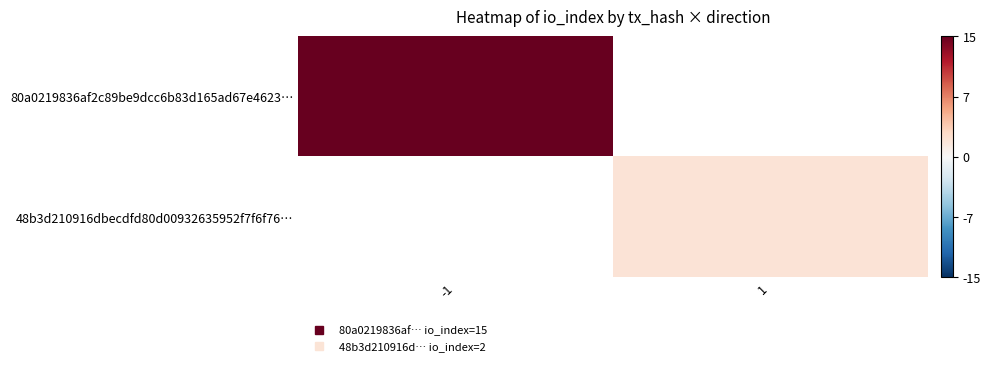

Where does the 48b3d210916dbecdfd80d00932635952f7f6f76… series first go above 0?

1